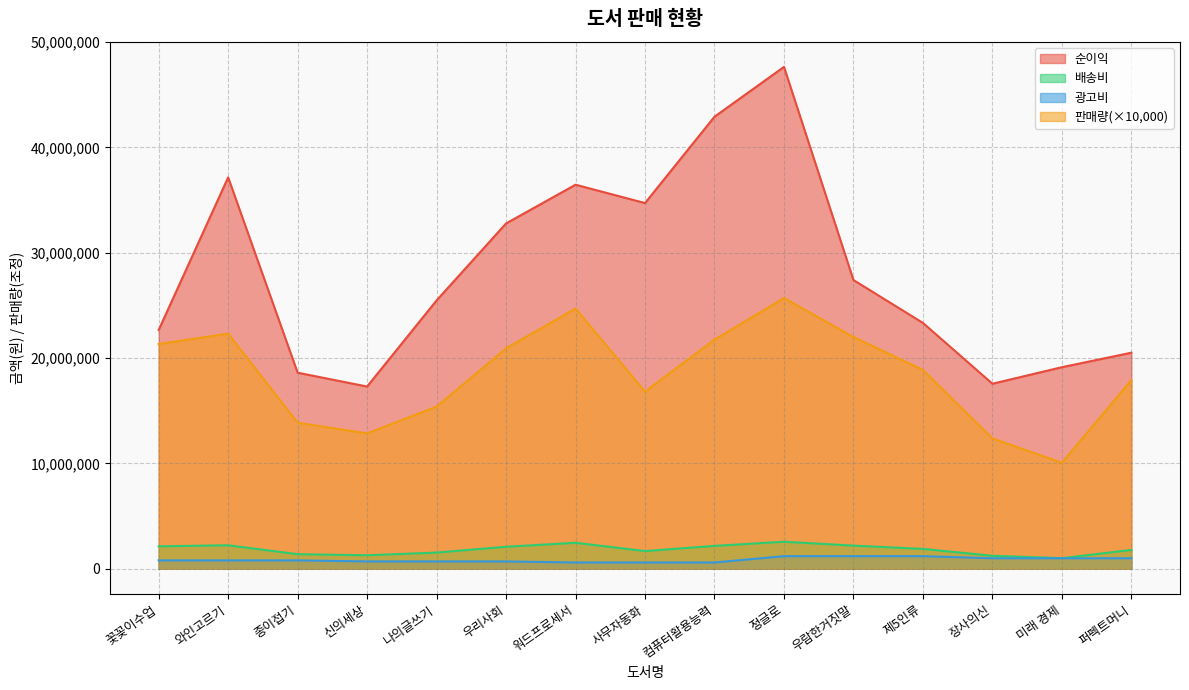

Where is the first local minimum for 순이익?

신의세상